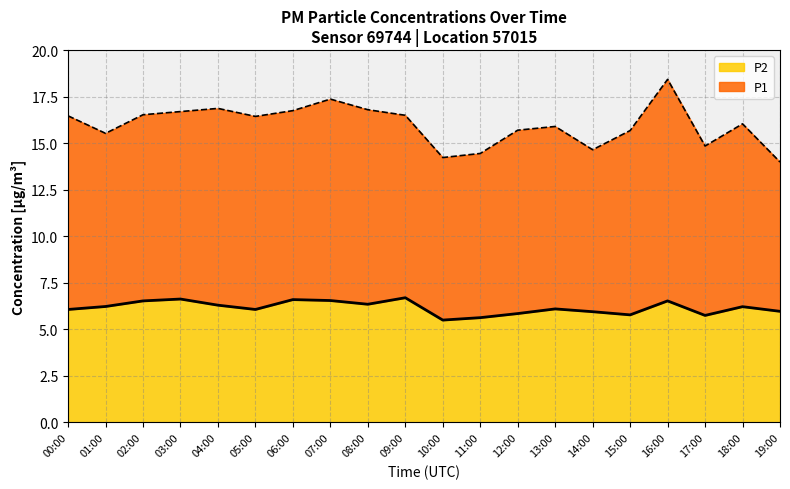

The chart shows a value of 6.5 at 16:00. True or false?

True